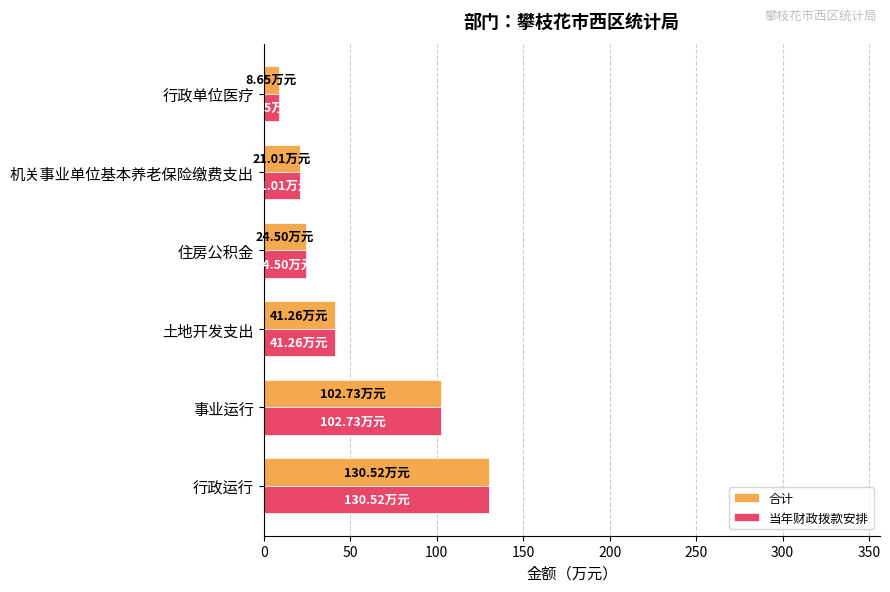

What is the sum of all 当年财政拨款安排 values?

328.7